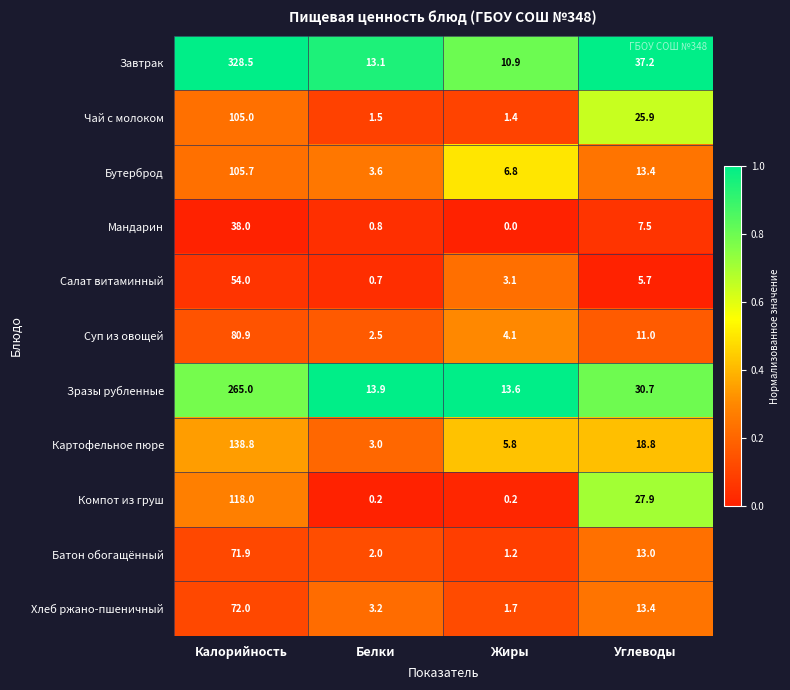

What is the average value of the Суп из овощей series?

24.6